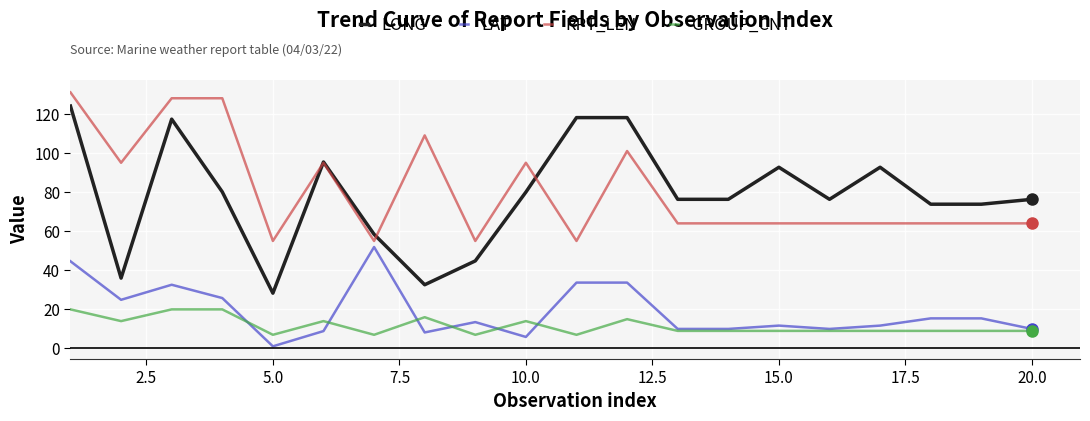

What is the highest value of the GROUP_CNT series?

20.0